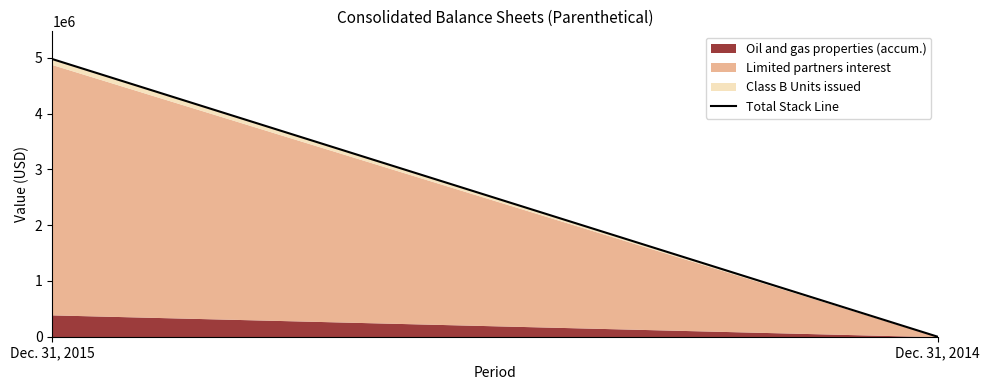

True or false: the data shows 1572390 at Dec. 31, 2014.

False